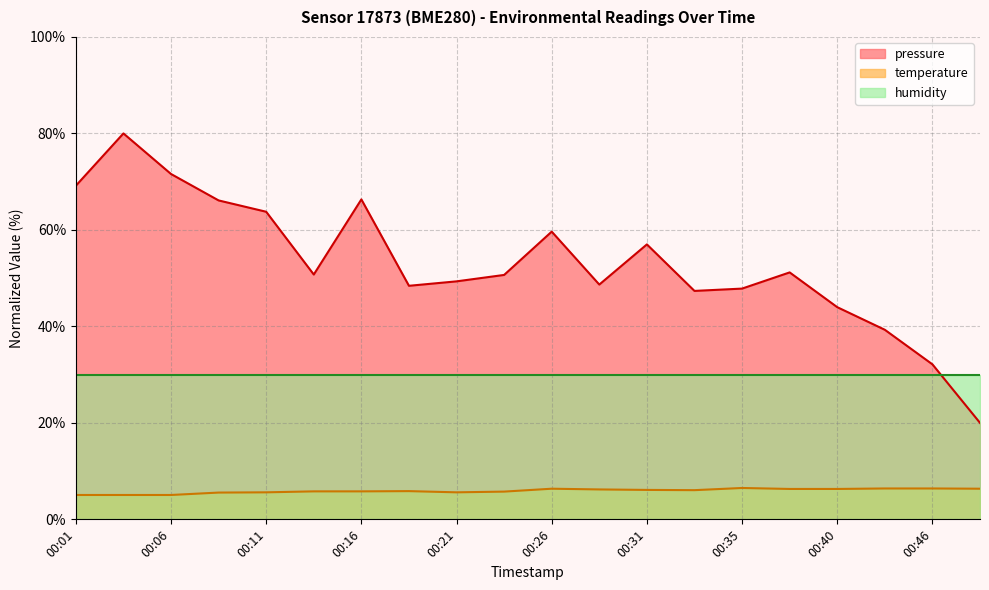

Is it true that temperature equals 7.6 at 00:13?

False